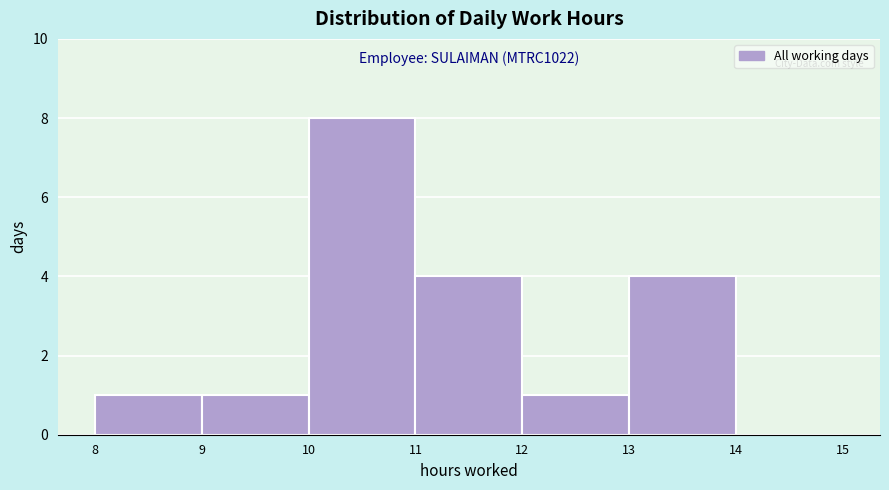

Over which range of the x-axis is the bar tallest?

10 to 11